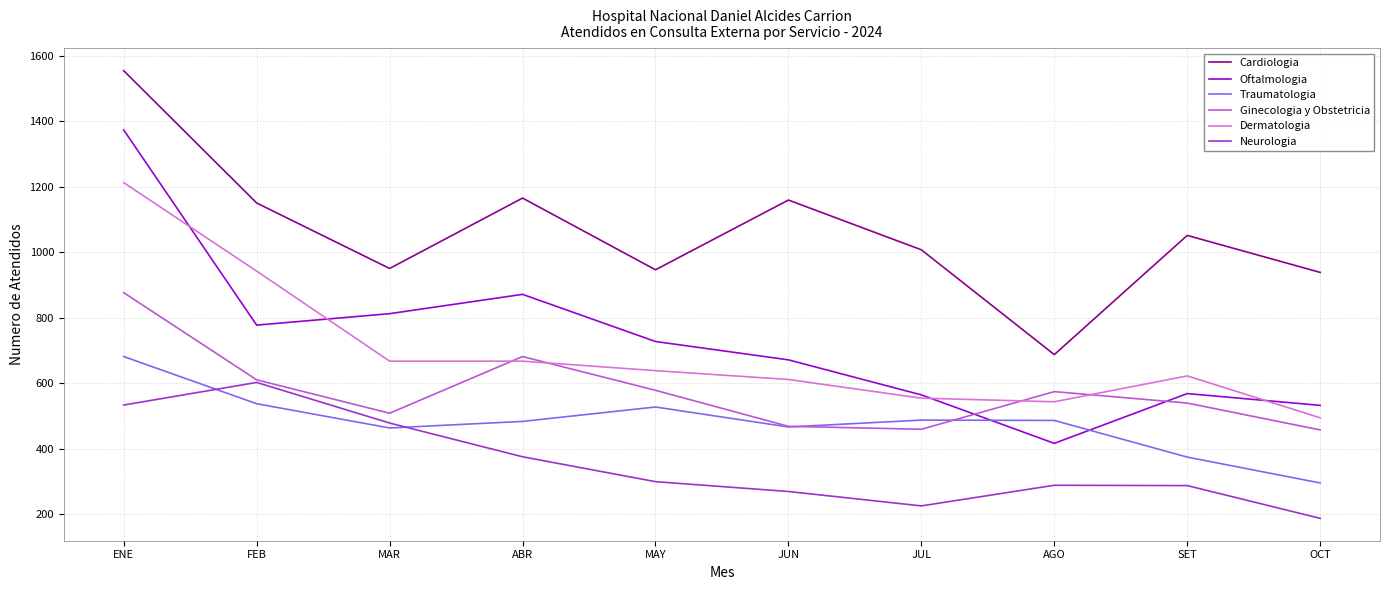

Does the chart display data point markers on the line(s)?

No